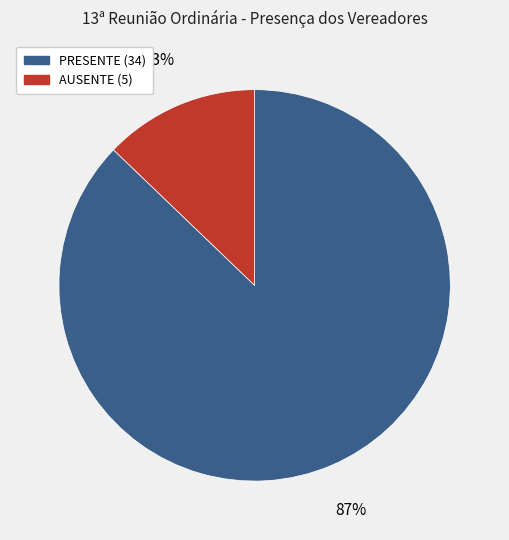

Which category has the smallest portion of the pie?

AUSENTE